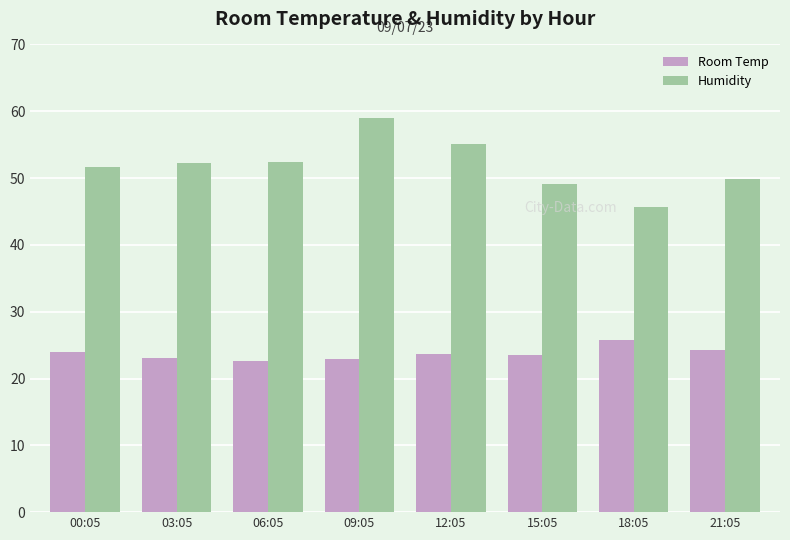

The Room Temp series shows 7.5 at 00:05. True or false?

False